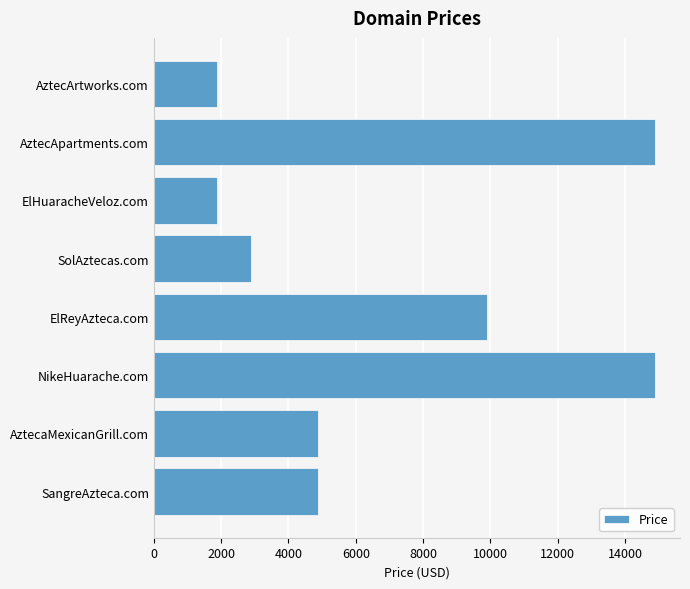

Reading top to bottom, transcribe all the data shown in this chart.

AztecArtworks.com=1888	AztecApartments.com=14888	ElHuaracheVeloz.com=1888	SolAztecas.com=2888	ElReyAzteca.com=9888	NikeHuarache.com=14888	AztecaMexicanGrill.com=4888	SangreAzteca.com=4888